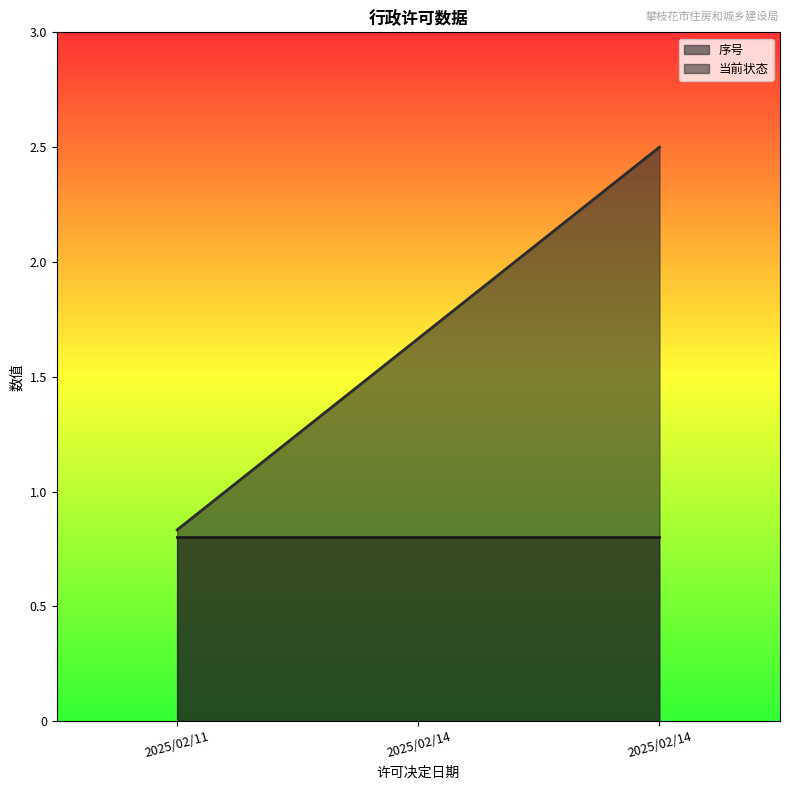

What is the value of the 2nd point from the left?

1.7